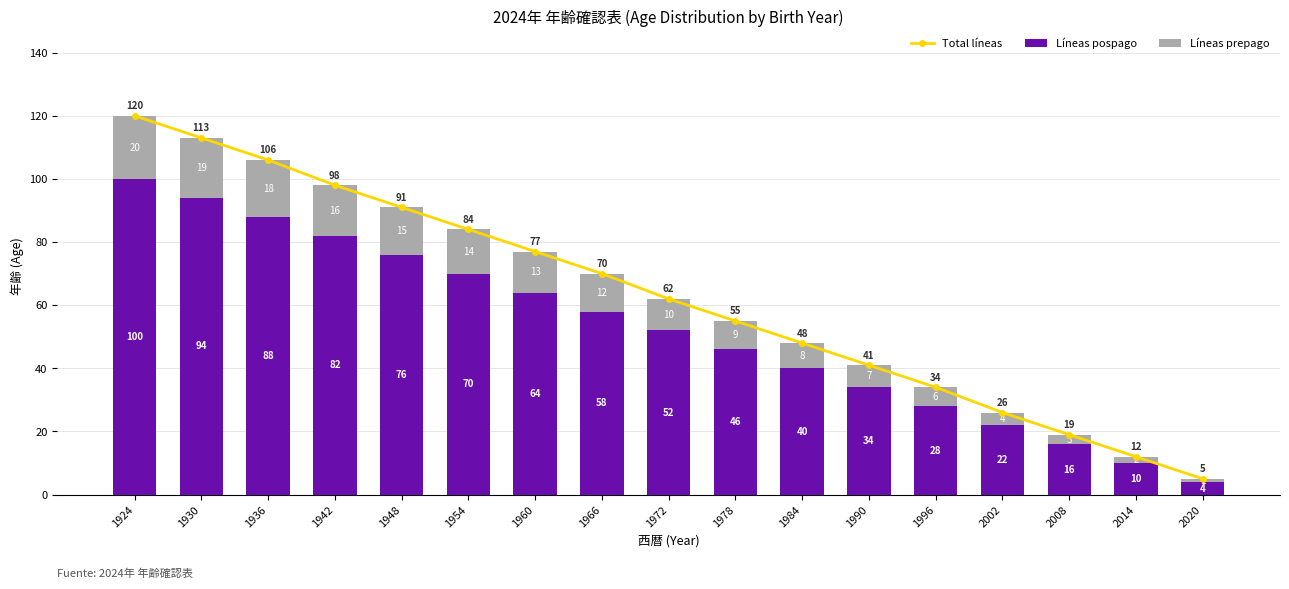

At which category is the sum across all series the highest?

1924